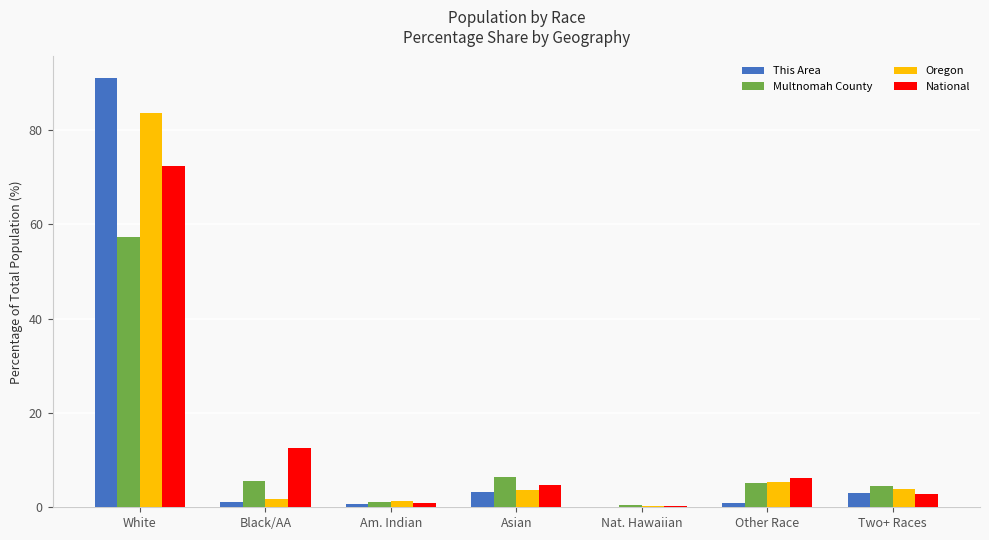

Which series has the widest spread of values?

This Area